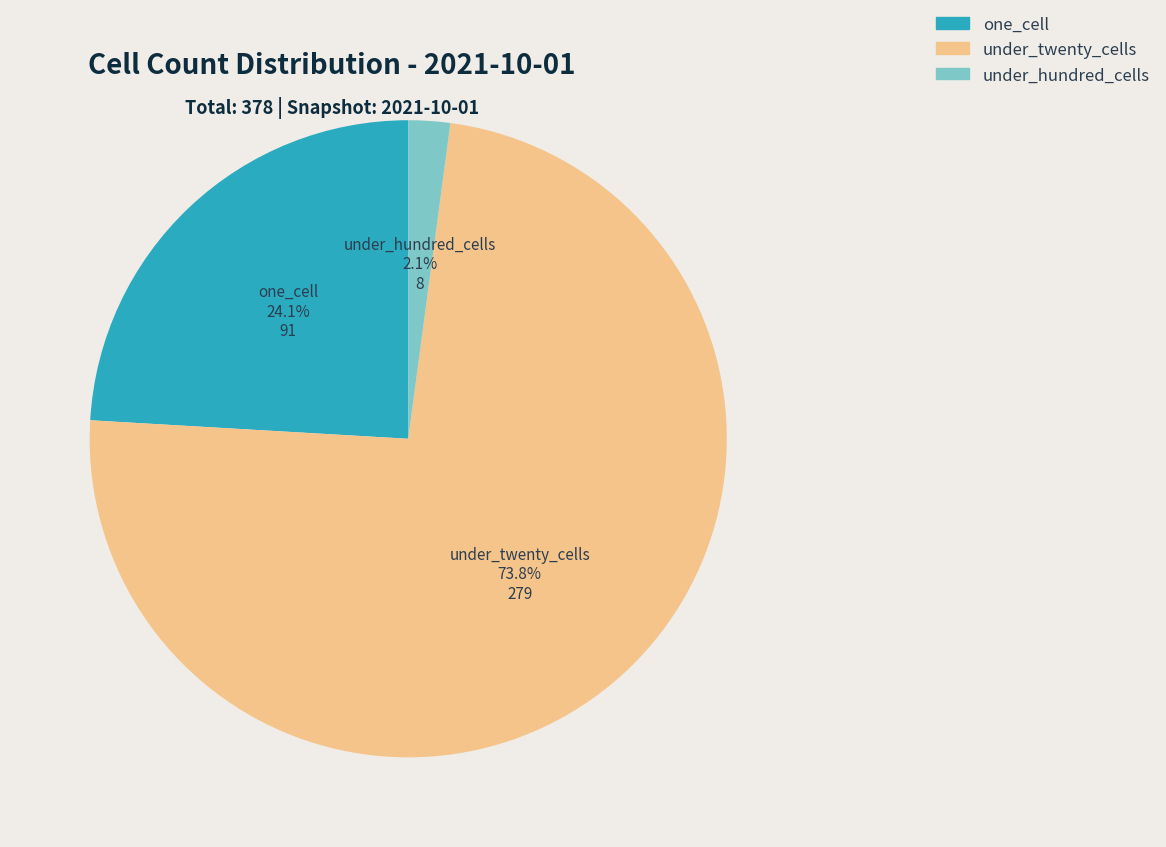

Is there any slice that represents more than half of the pie?

Yes